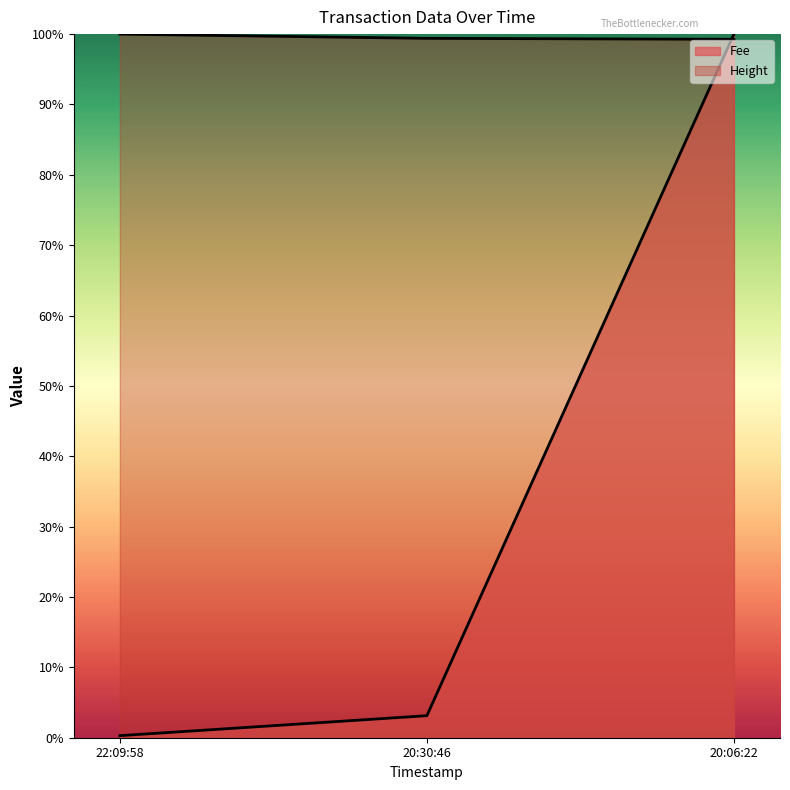

Is it true that Fee equals 0.0 at 20:30:46?

False